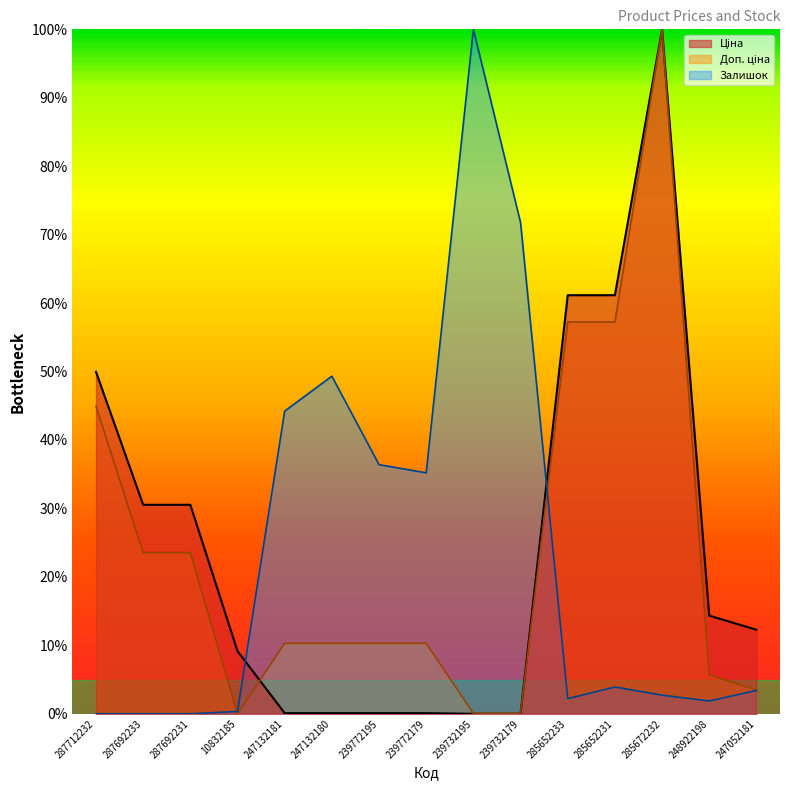

What is the spread (max minus min) of values at 247132180?

0.5